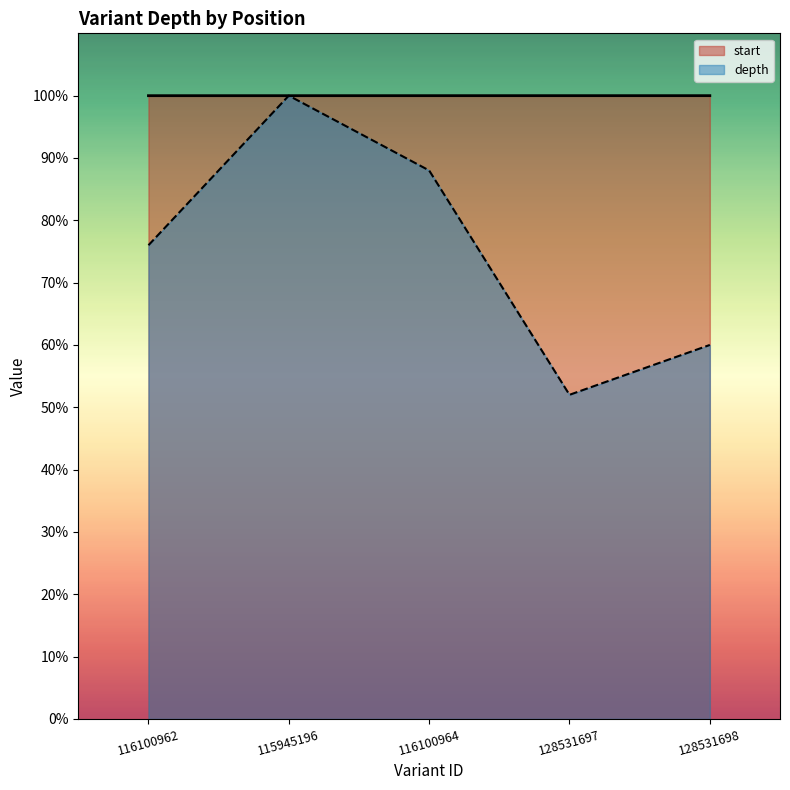

At 116100962, list the series in order from largest to smallest.

start, depth